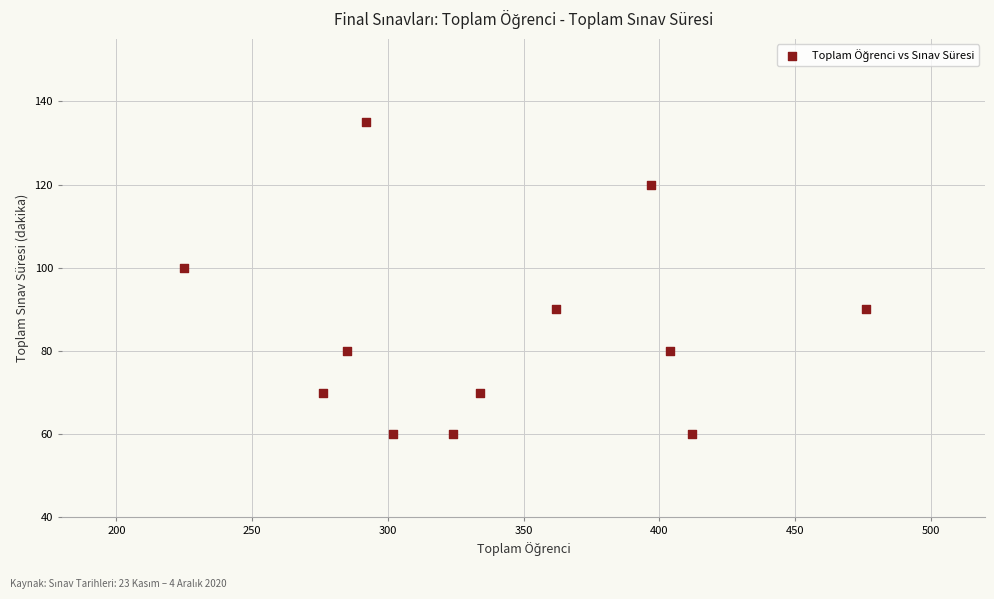

What Y value in the scatter plot is closest to 97?

100